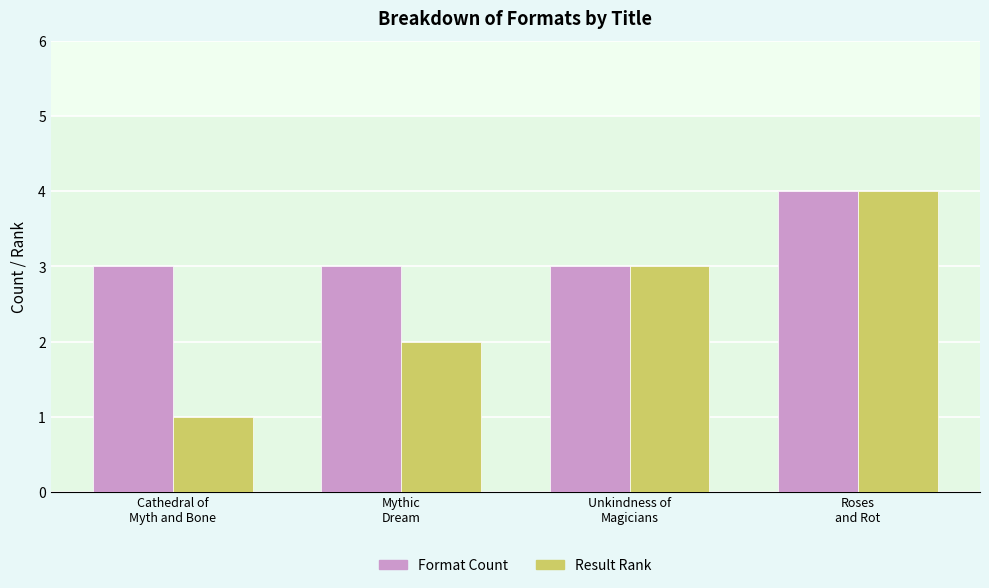

Reading right to left, transcribe all the data shown in this chart.

Format Count: Roses
and Rot=4	Unkindness of
Magicians=3	Mythic
Dream=3	Cathedral of
Myth and Bone=3
Result Rank: Roses
and Rot=4	Unkindness of
Magicians=3	Mythic
Dream=2	Cathedral of
Myth and Bone=1